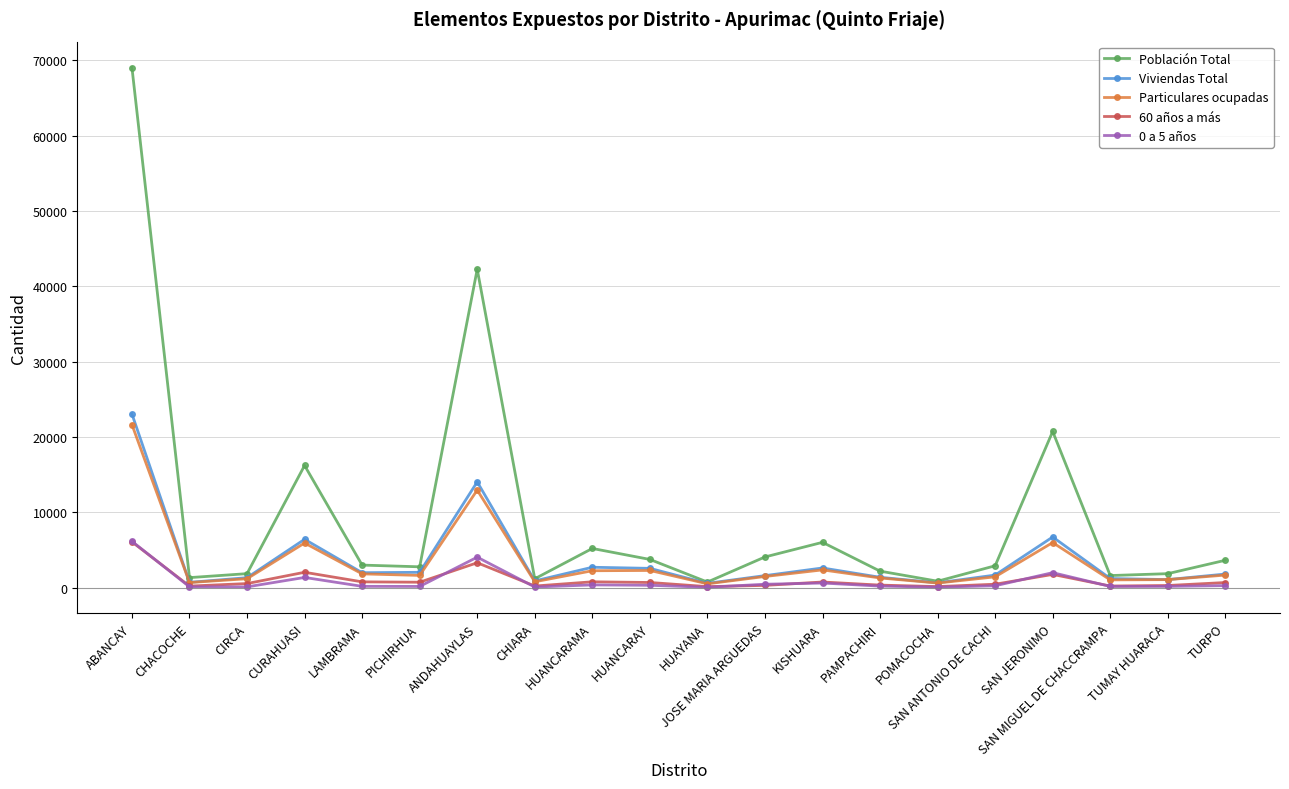

At which label does 0 a 5 años reach its peak?

ABANCAY